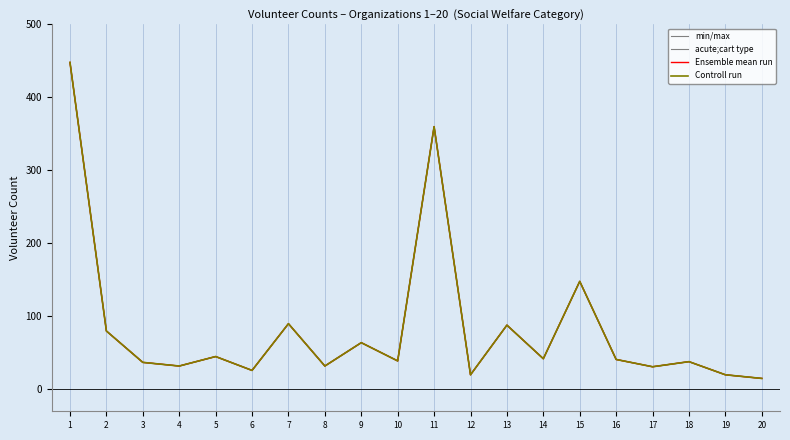

What is the minimum value shown in the chart?

15